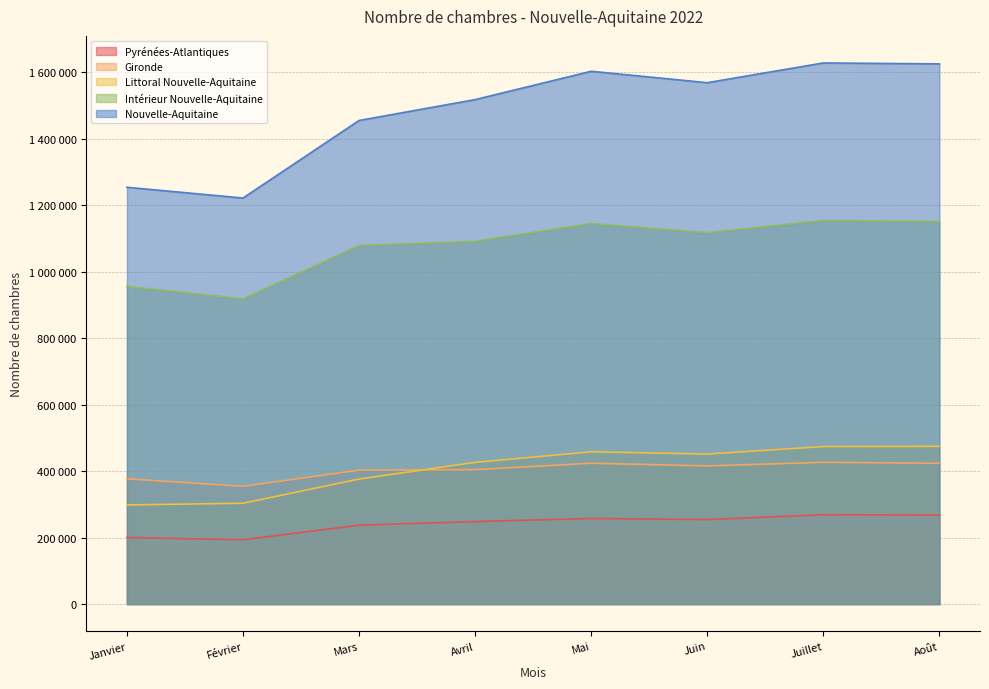

How many lines are shown in the chart?

5